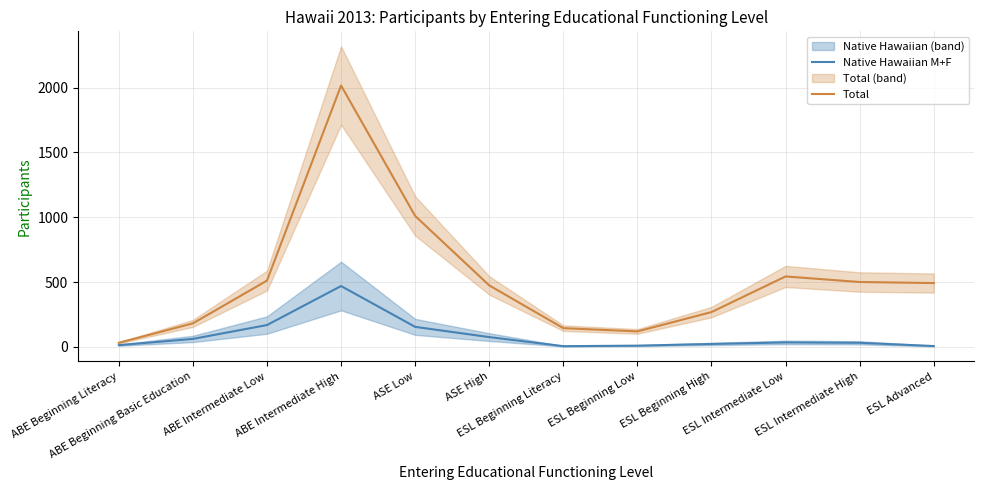

Where does the Total series first go above 492?

ABE Intermediate Low